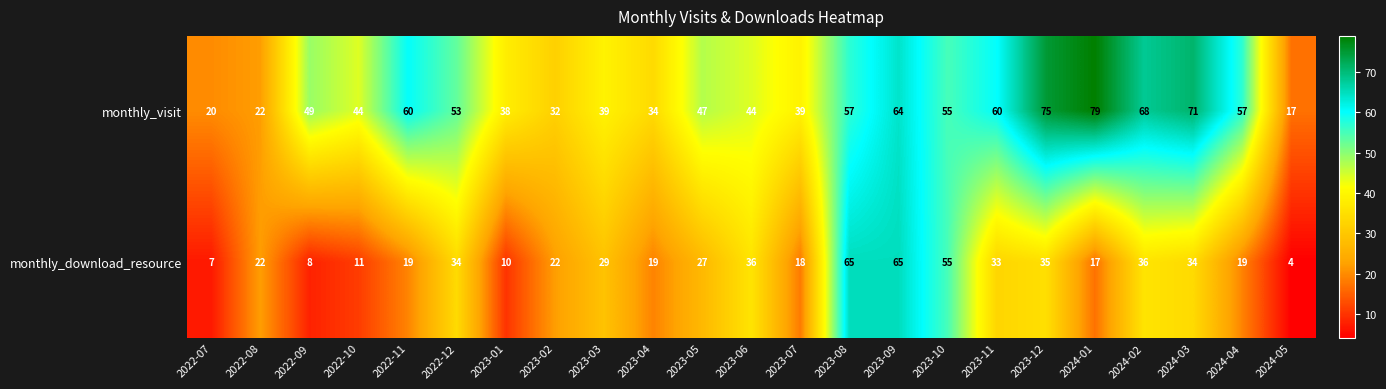

Which series changed the most between 2022-07 and 2023-07?

monthly_visit